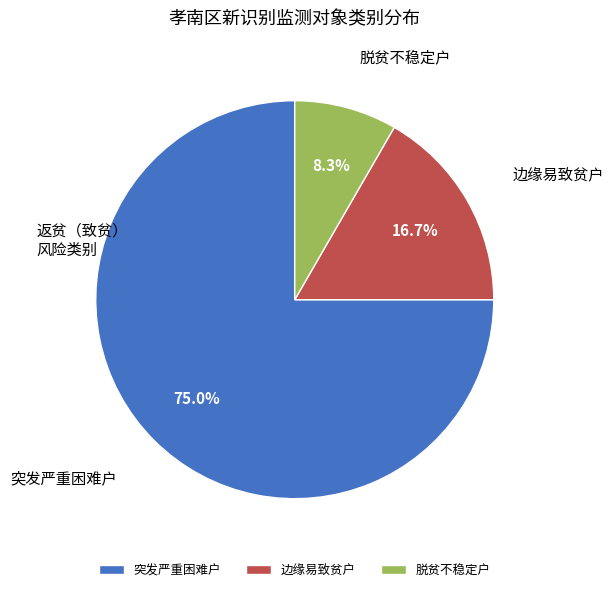

The 突发严重困难户 slice represents 75% of the pie. True or false?

True